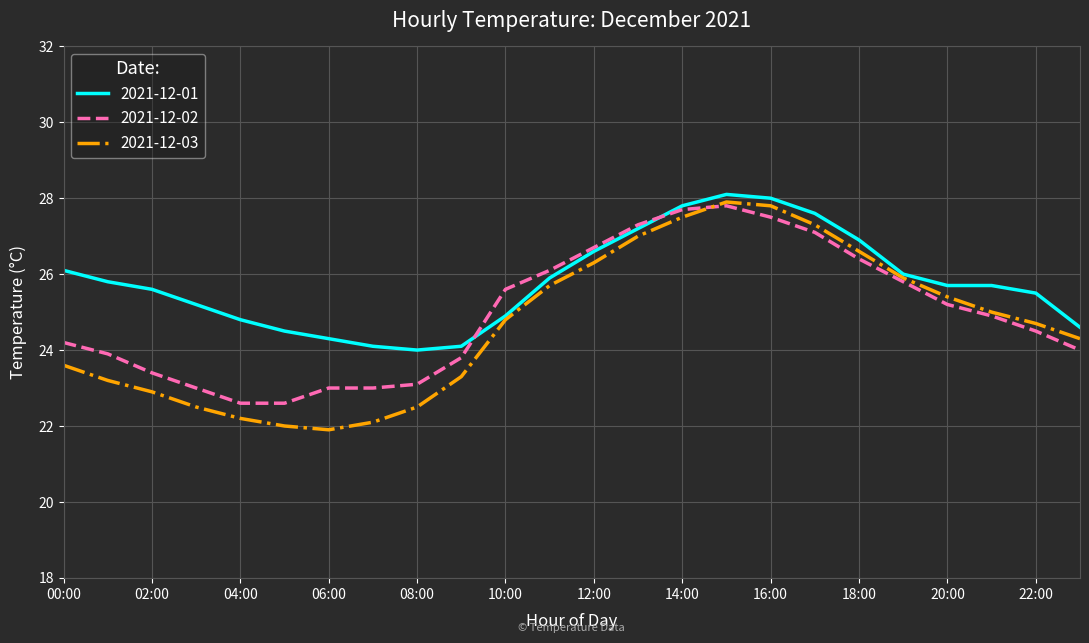

Reading right to left, list all the values displayed in this chart.

2021-12-01: 24.6	25.5	25.7	25.7	26.0	26.9	27.6	28.0	28.1	27.8	27.2	26.6	25.9	24.9	24.1	24.0	24.1	24.3	24.5	24.8	25.2	25.6	25.8	26.1
2021-12-02: 24.0	24.5	24.9	25.2	25.8	26.4	27.1	27.5	27.8	27.7	27.3	26.7	26.1	25.6	23.8	23.1	23.0	23.0	22.6	22.6	23.0	23.4	23.9	24.2
2021-12-03: 24.3	24.7	25.0	25.4	25.9	26.6	27.3	27.8	27.9	27.5	27.0	26.3	25.7	24.8	23.3	22.5	22.1	21.9	22.0	22.2	22.5	22.9	23.2	23.6